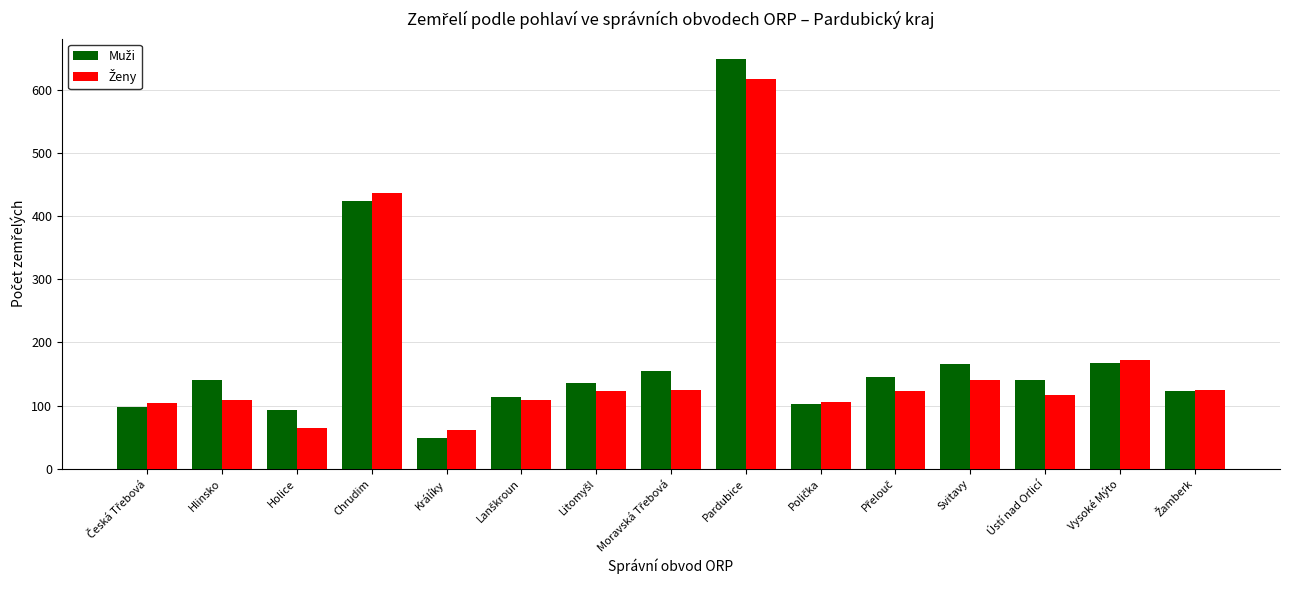

What is the greatest value displayed?

648